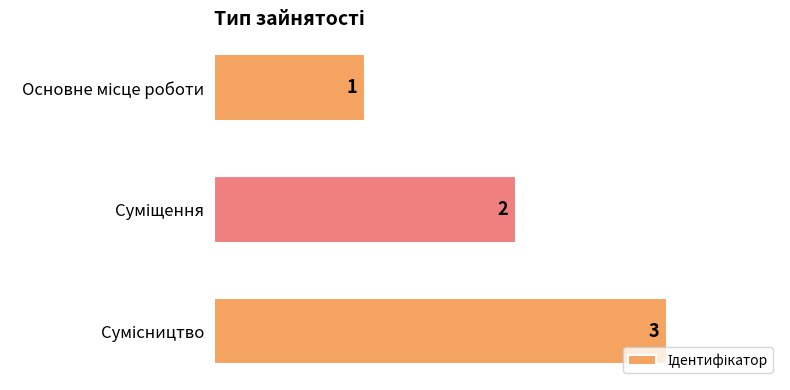

What is the value of the 2nd bar from the top?

2